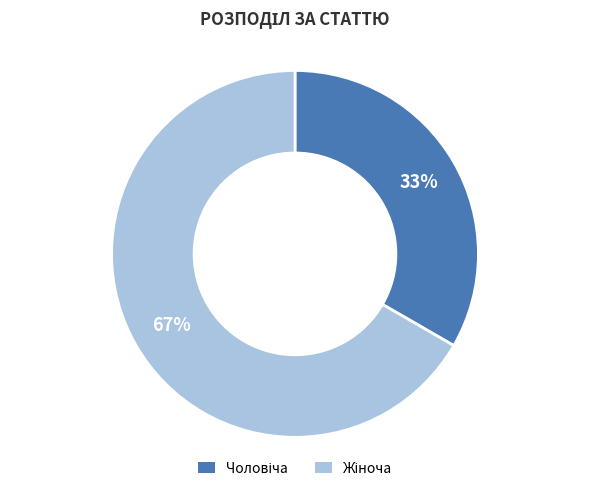

Is there any slice that represents more than half of the pie?

Yes